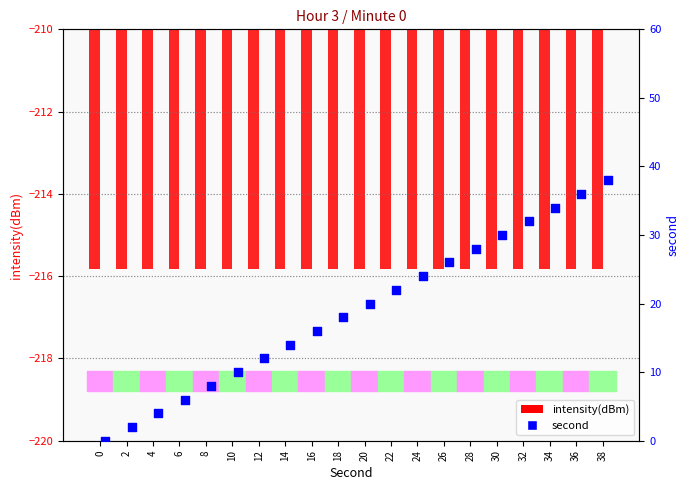

Which series contains the lowest Y value?

intensity(dBm)